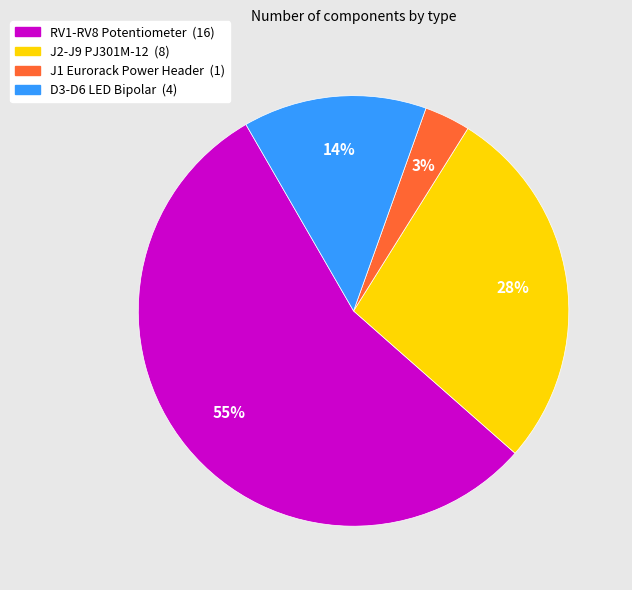

Between D3-D6 LED Bipolar and J1 Eurorack Power Header, which is larger?

D3-D6 LED Bipolar